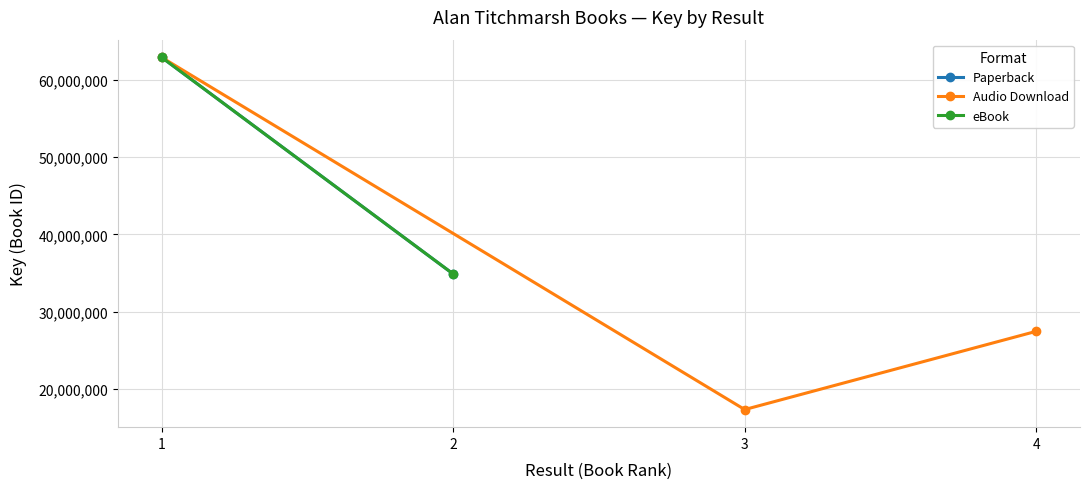

What is the sum of all values?

303276087